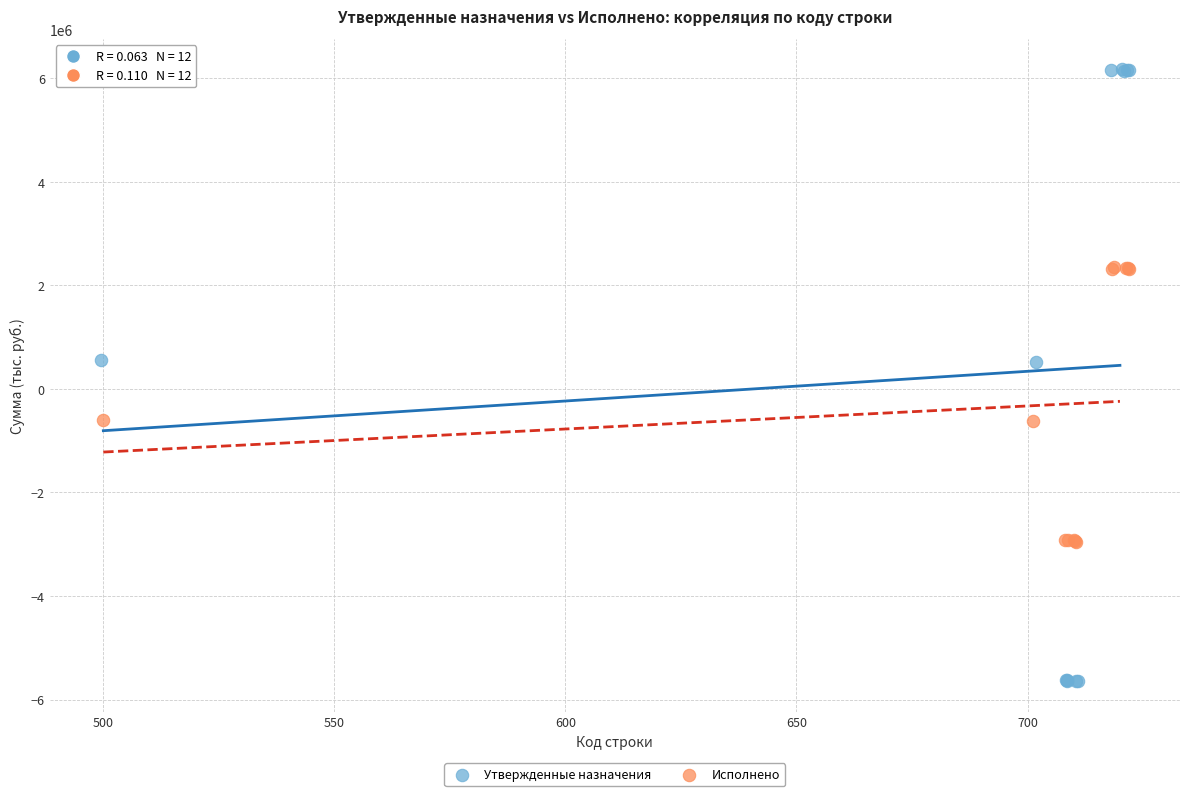

Which series contains the highest Y value?

Утвержденные назначения